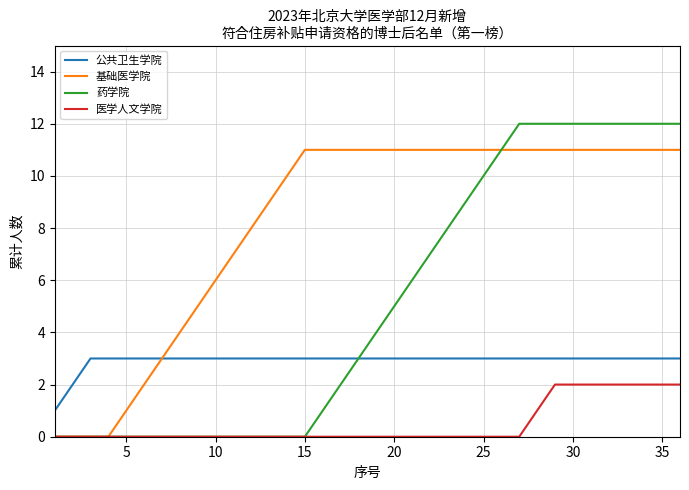

Which series has the largest range (max minus min)?

药学院